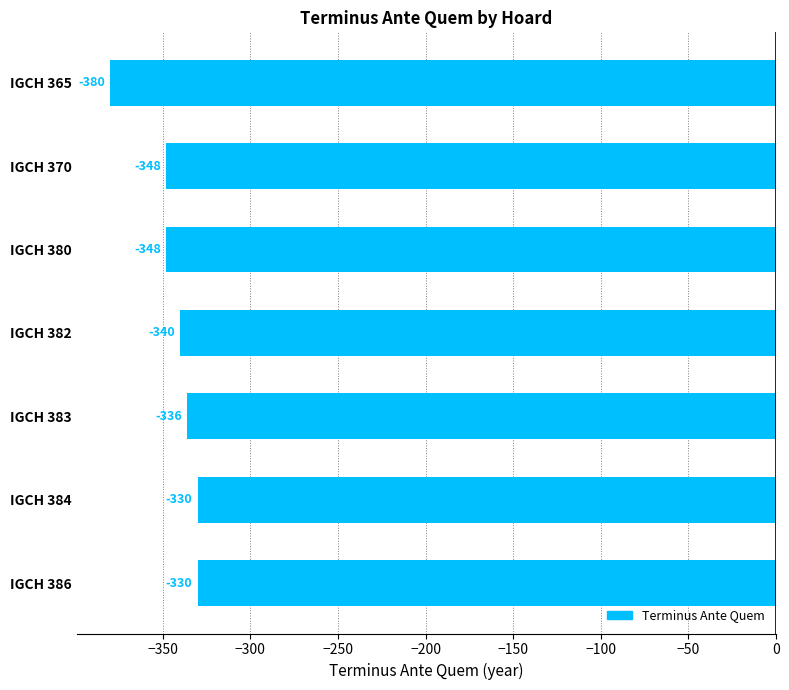

What is the value of the 3rd bar from the top?

-348